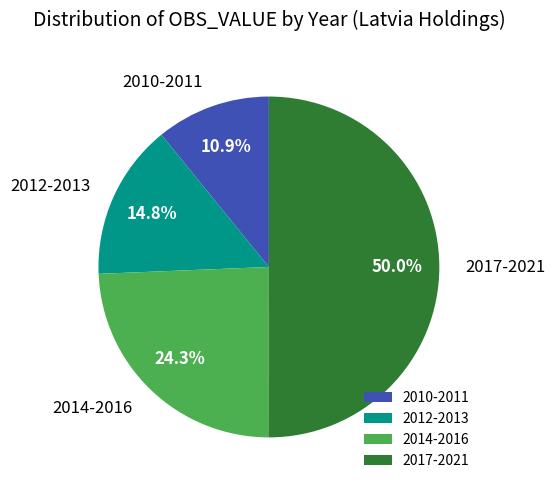

Count the number of slices in the pie.

4